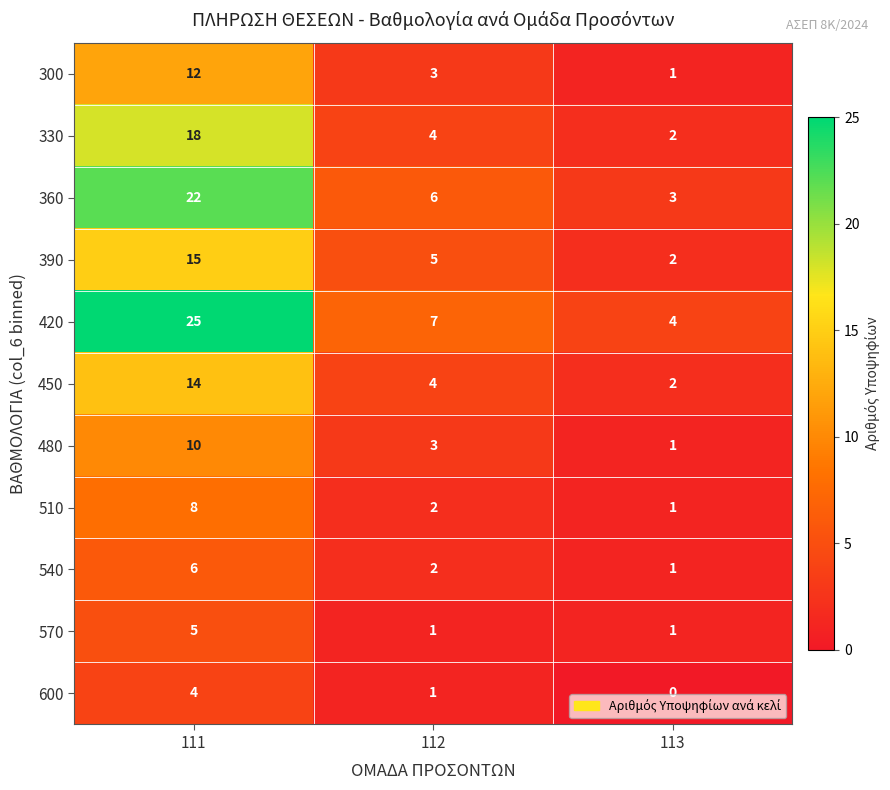

Which series has the largest range (max minus min)?

420